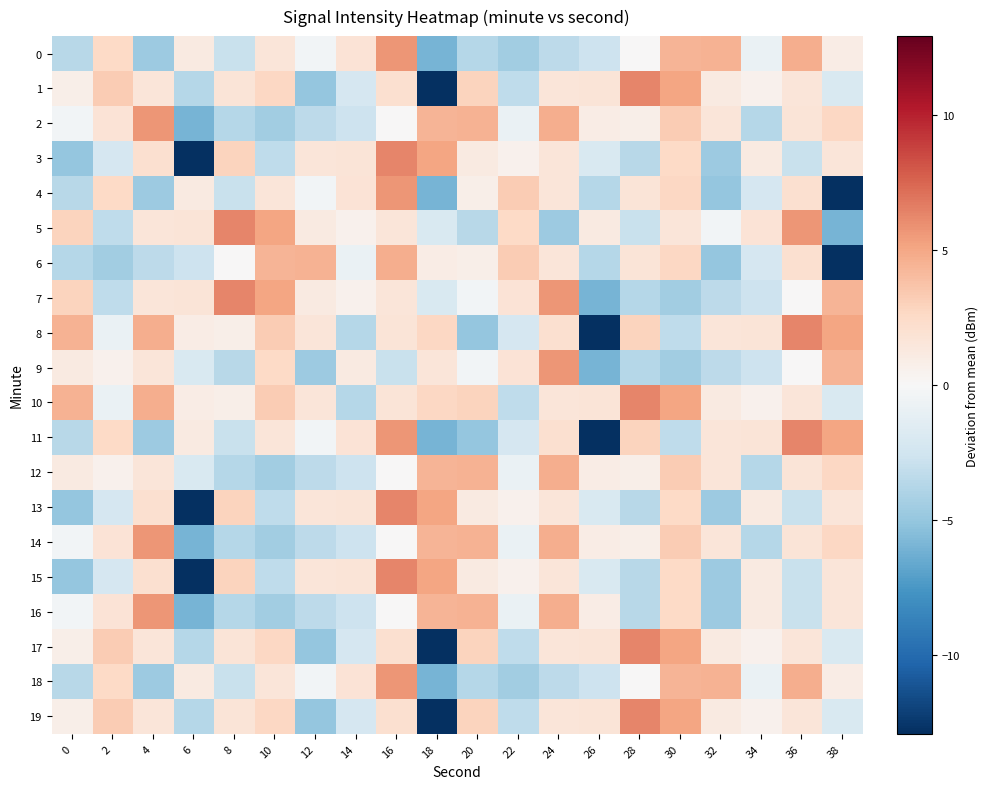

What is the difference between the highest and lowest values at 8?

10.0